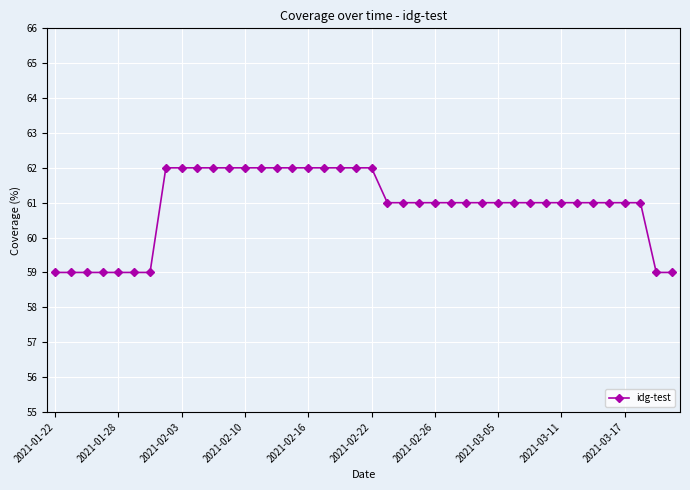

What is the difference between the maximum and second lowest values?

3